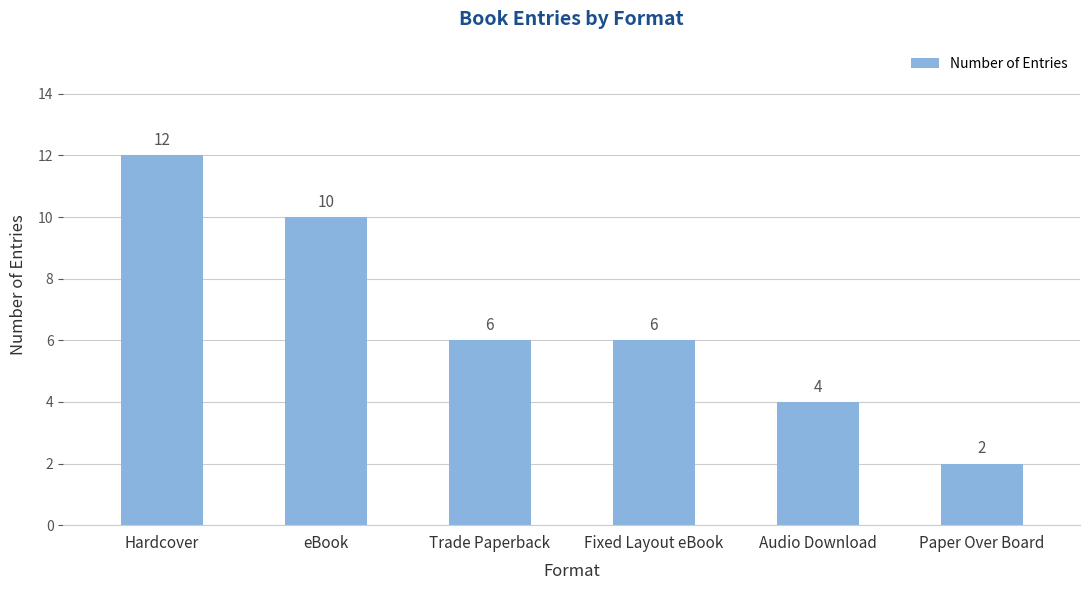

What is the ratio of the value at Audio Download to the value at eBook?

0.4